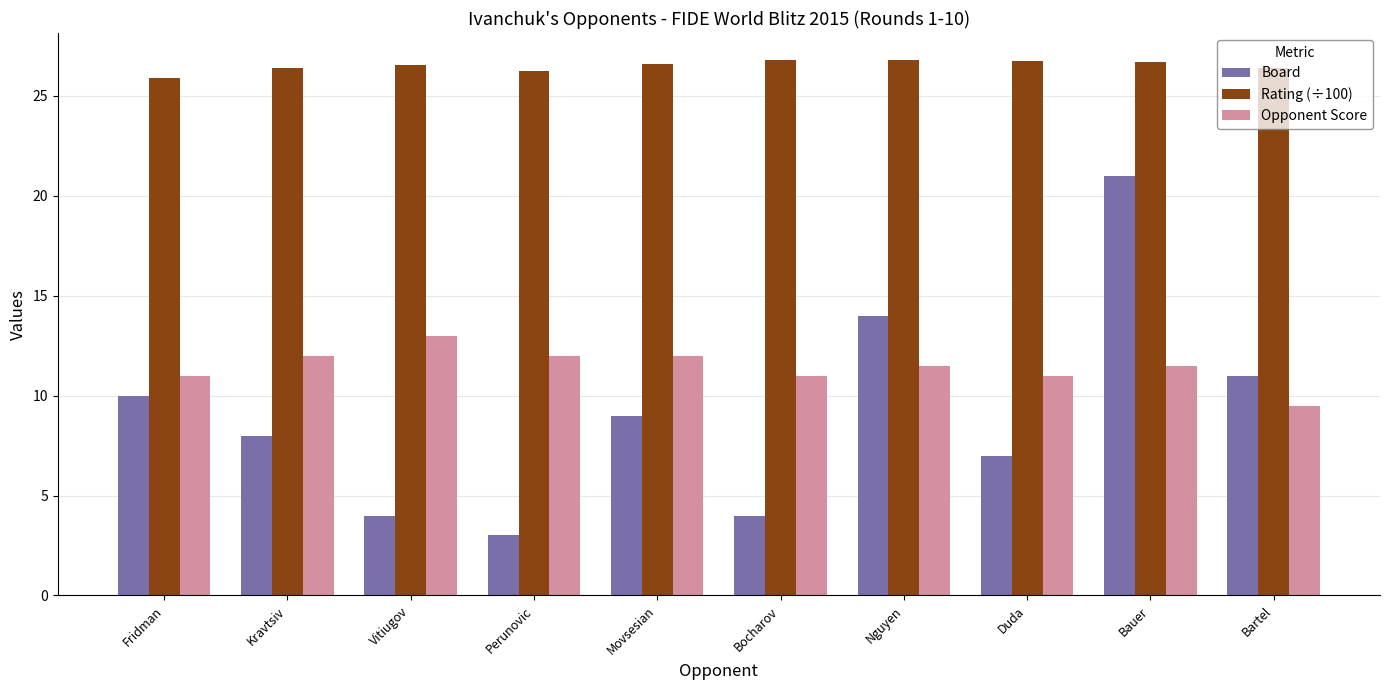

Which series has the widest spread of values?

Board